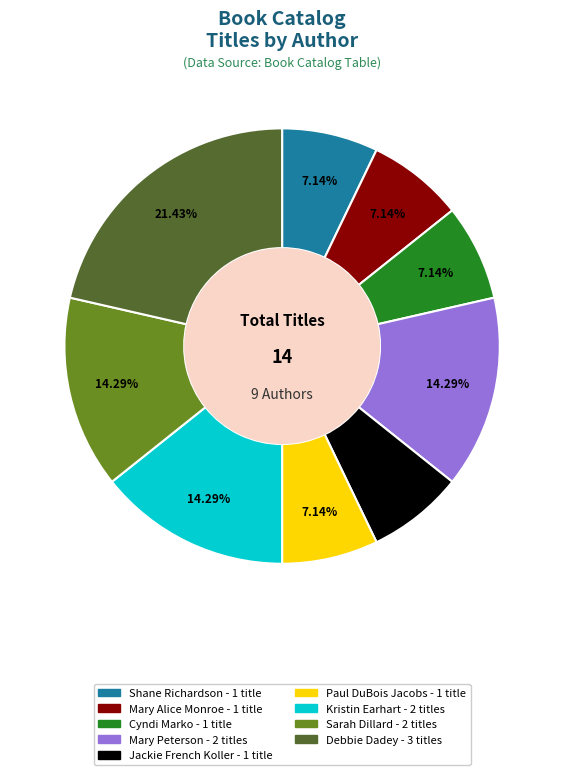

Between Kristin Earhart and Shane Richardson, which is larger?

Kristin Earhart